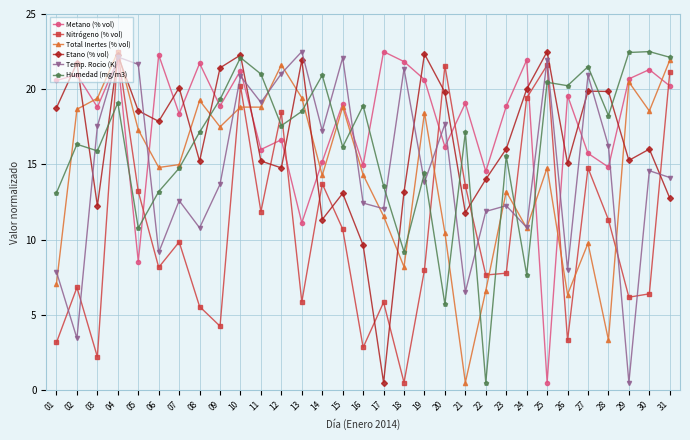

What is the difference between the highest and lowest values at 14?

9.6